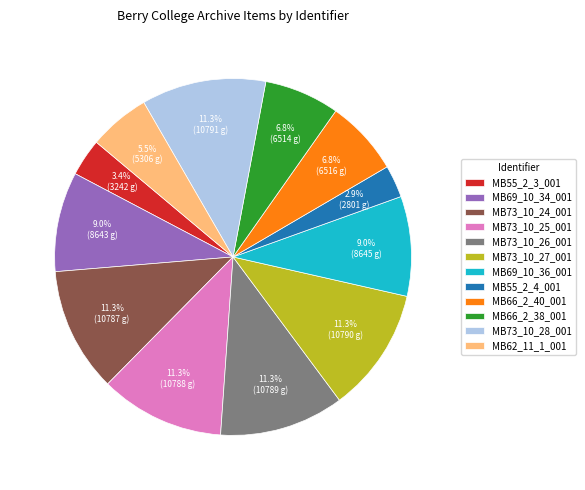

Does any single category account for the majority?

No